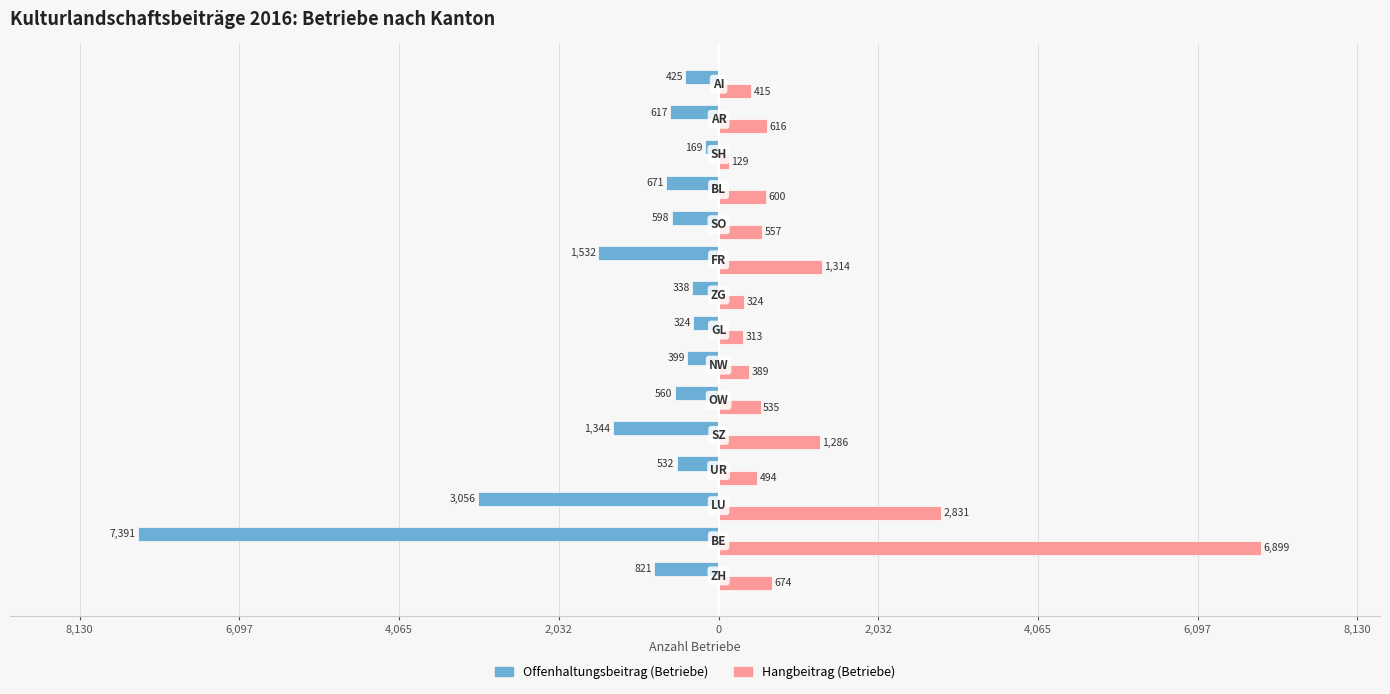

What are all the series names shown in the legend?

Offenhaltungsbeitrag (Betriebe), Hangbeitrag (Betriebe)